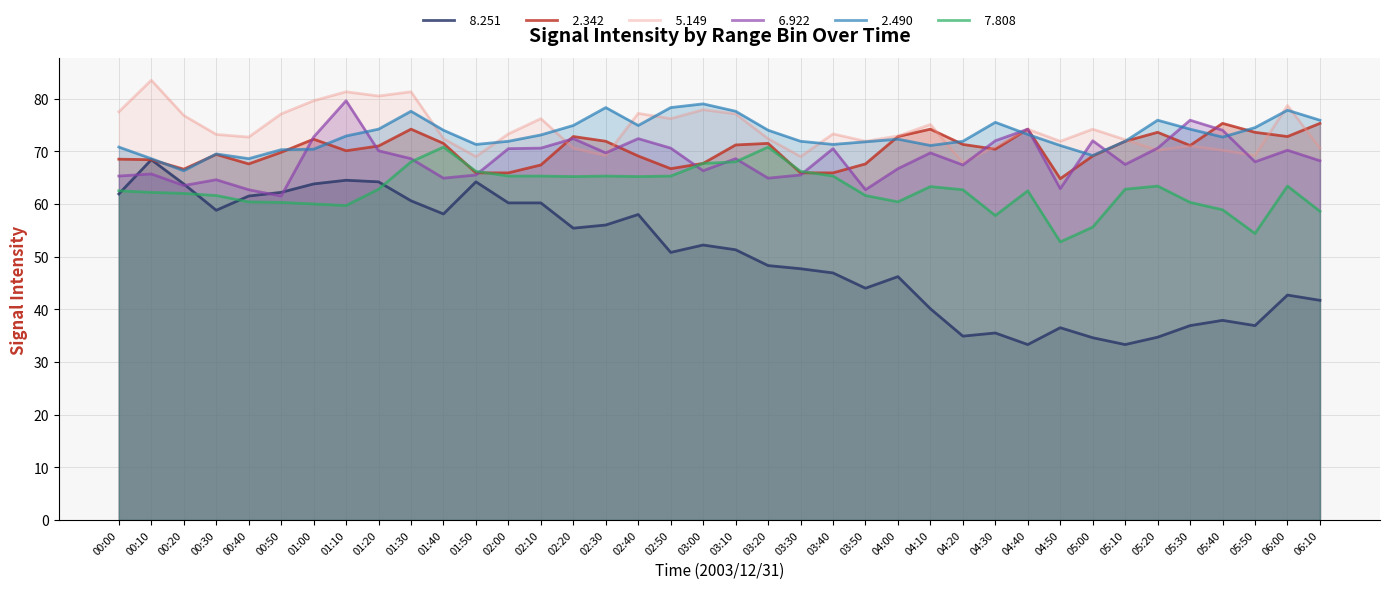

Which has a higher value, 03:50 or 03:00?

03:00